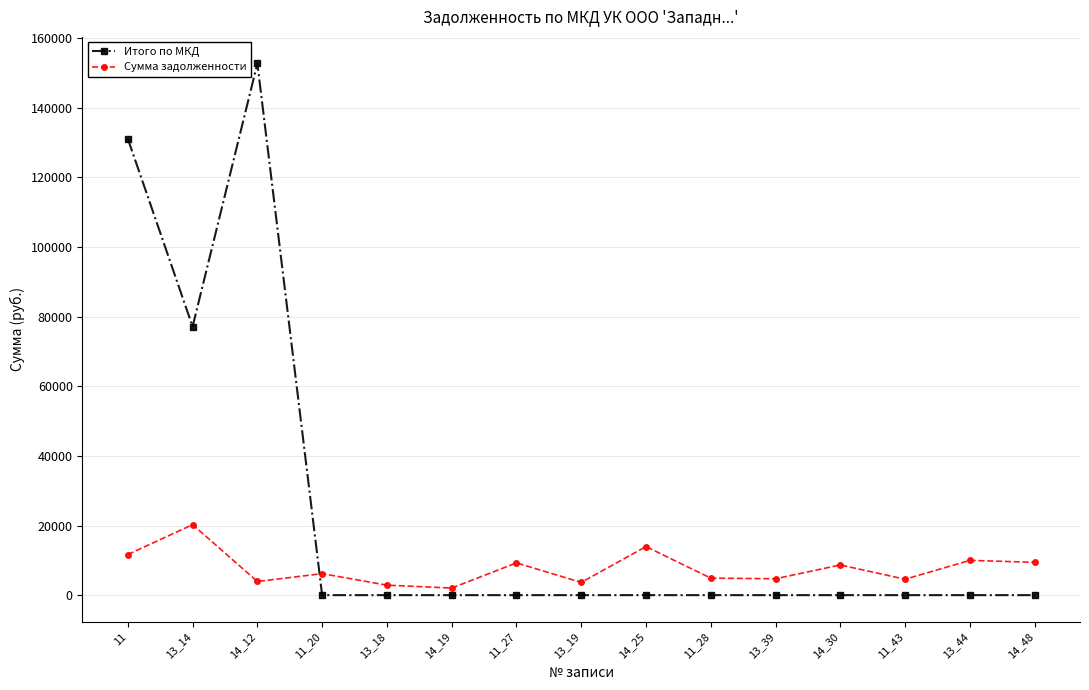

Which series has the widest spread of values?

Итого по МКД